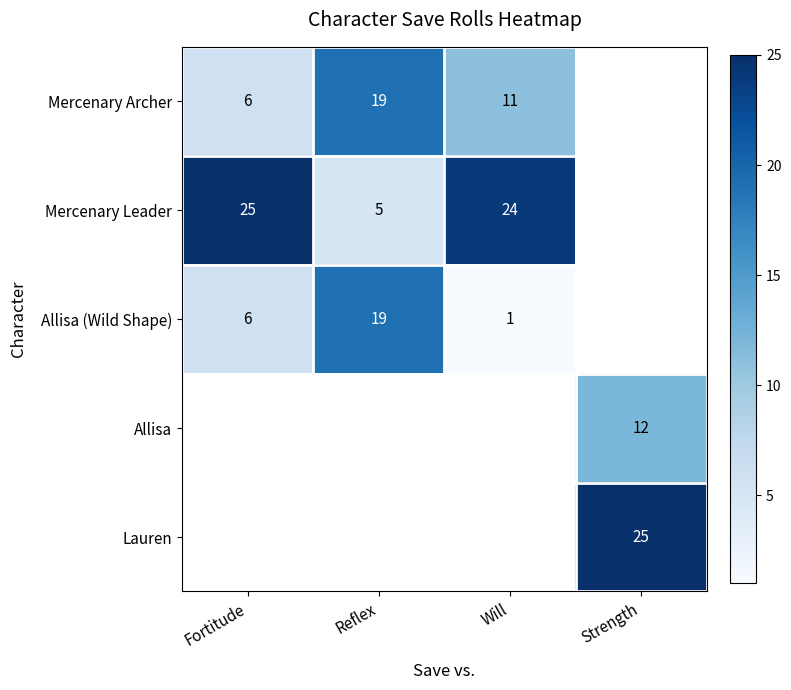

Is the value of Mercenary Leader at Will greater than the value of Mercenary Archer at Reflex?

Yes